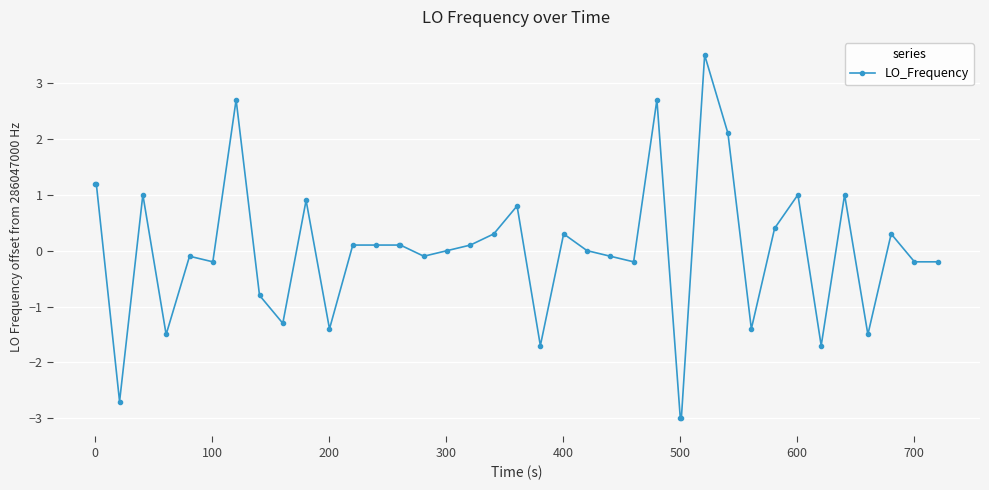

What is the smallest value displayed?

-3.0